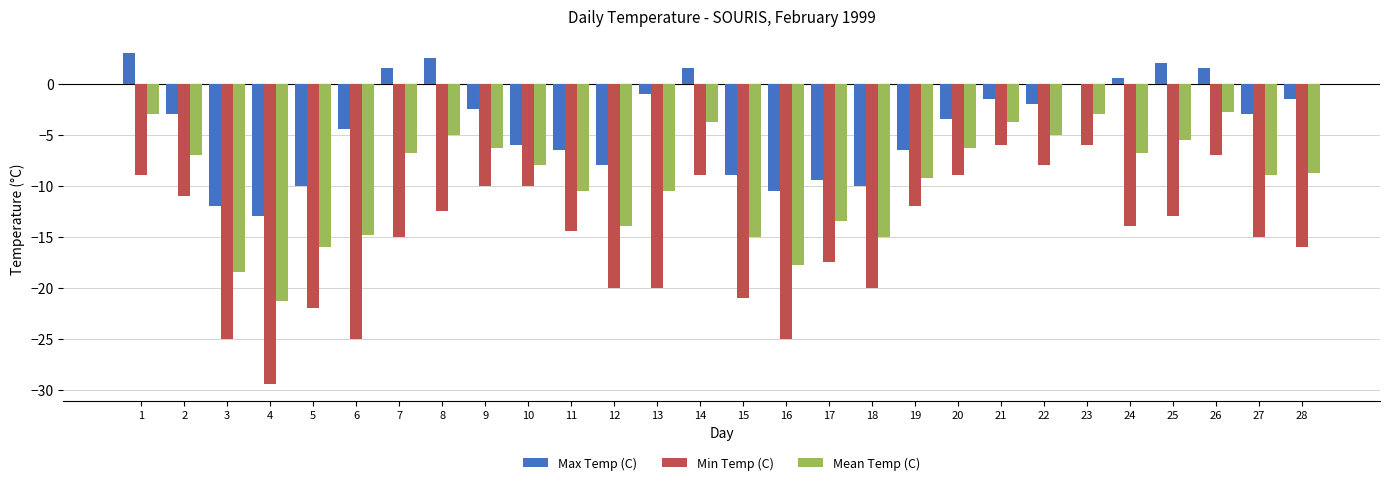

What is the sum of the Min Temp (C) values at 7 and 19?

-27.0